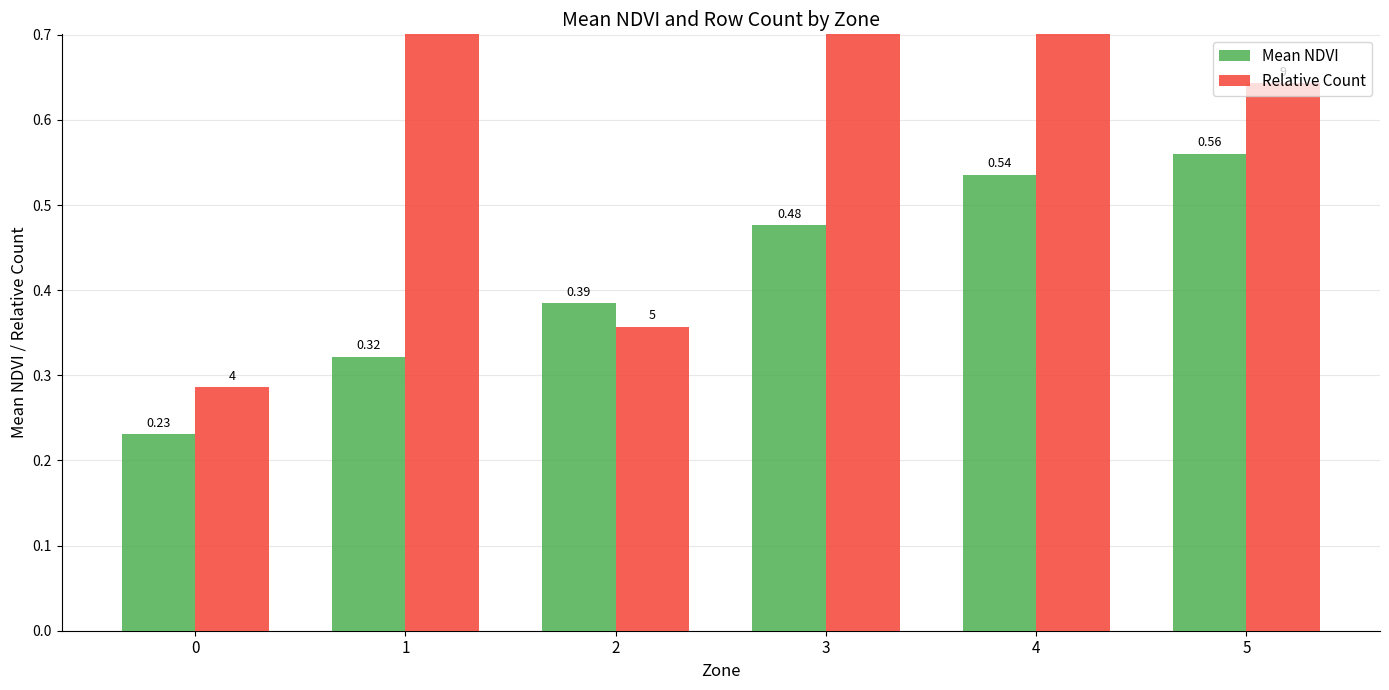

Reading left to right, list all the values displayed in this chart.

Mean NDVI: 0=0.2	1=0.3	2=0.4	3=0.5	4=0.5	5=0.6
Relative Count: 0=0.3	1=0.7	2=0.4	3=1.0	4=0.9	5=0.6